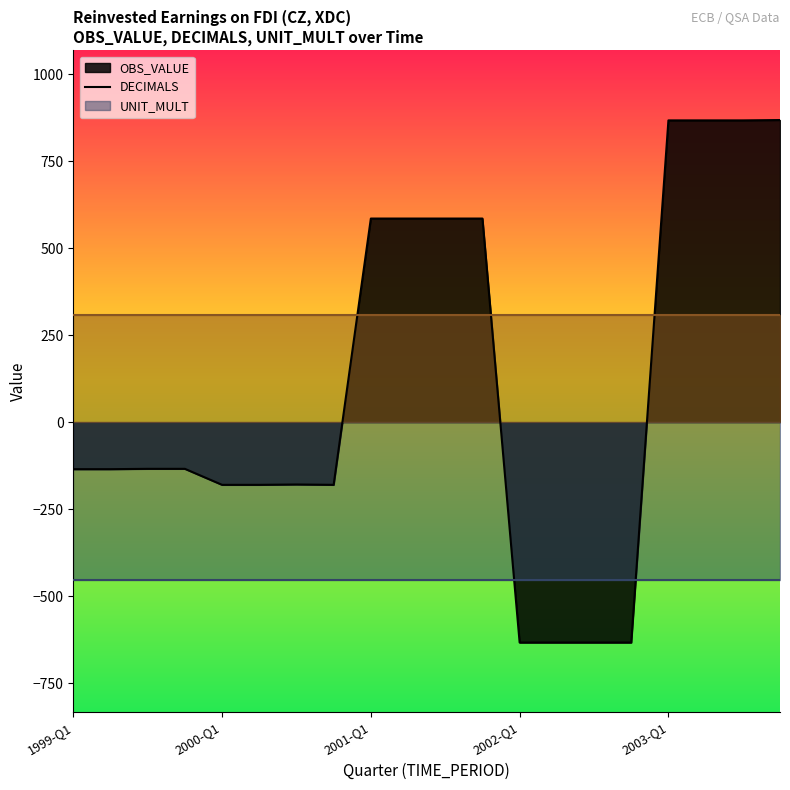

Which series has the largest range (max minus min)?

OBS_VALUE